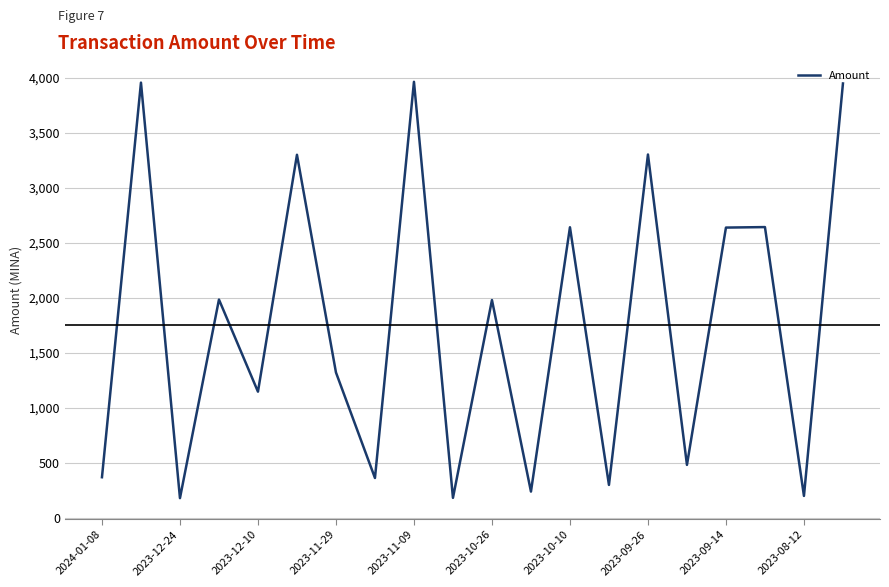

What is the maximum value shown in the chart?

3962.2